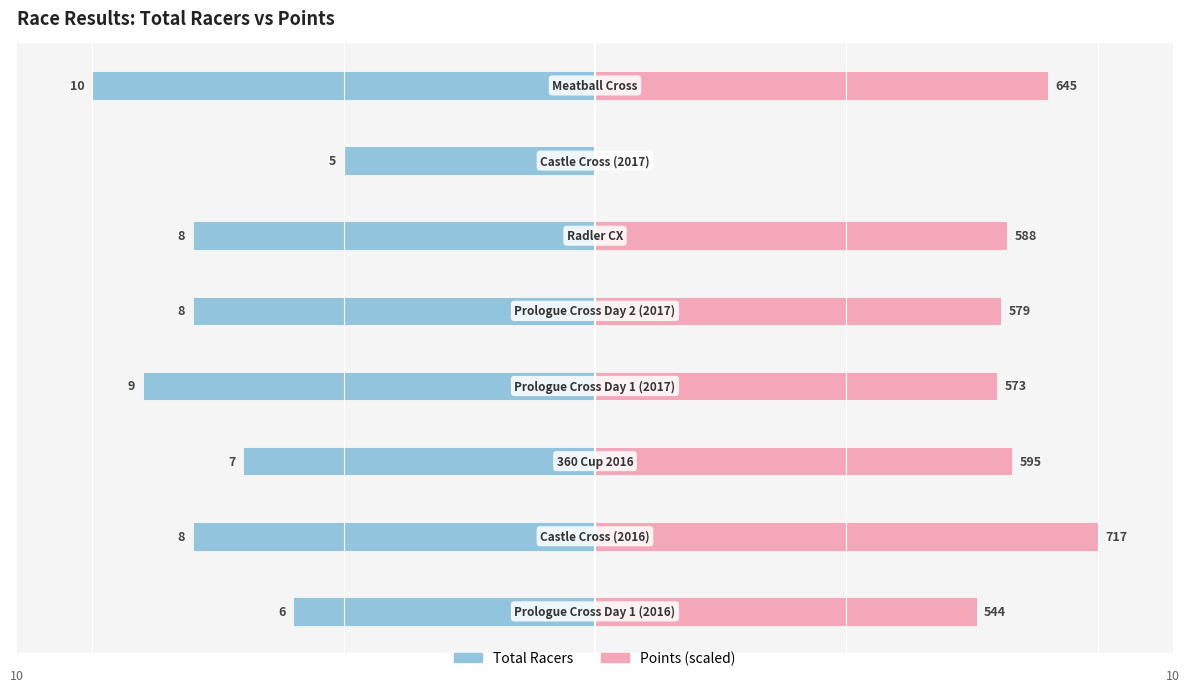

What is the spread (max minus min) of values at 1?

18.0